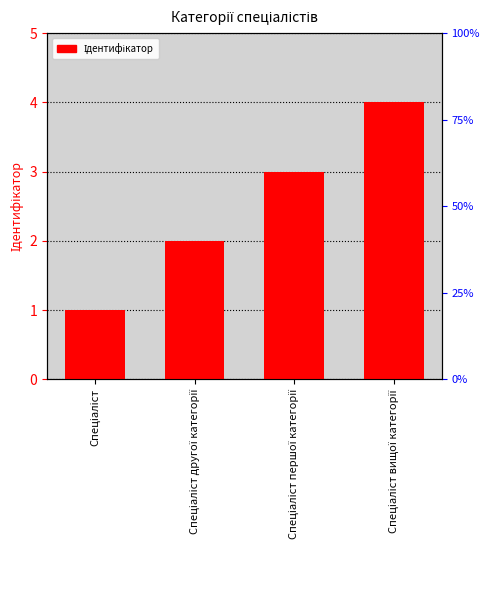

True or false: the data shows 1 at Спеціаліст другої категорії.

False